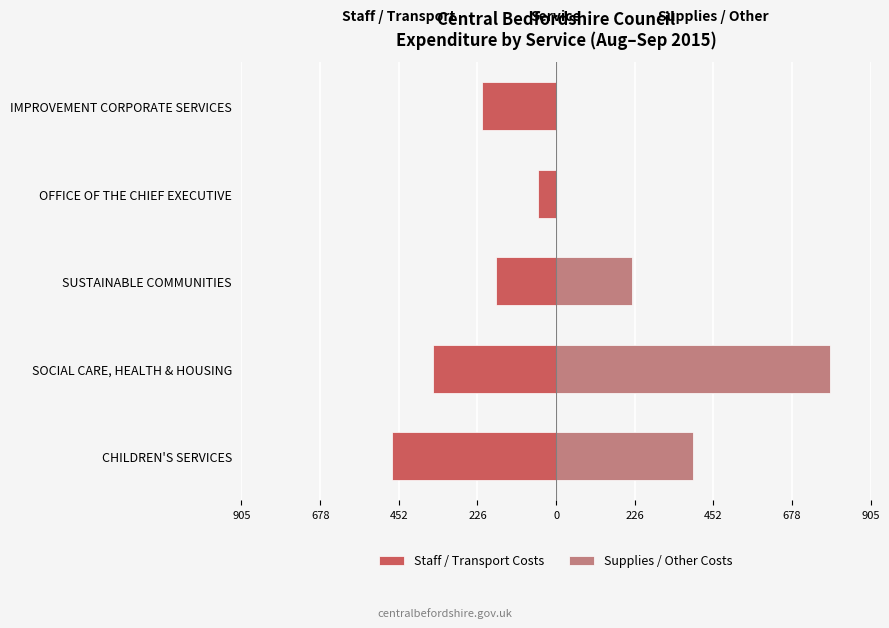

Which series has the widest spread of values?

Supplies / Other Costs